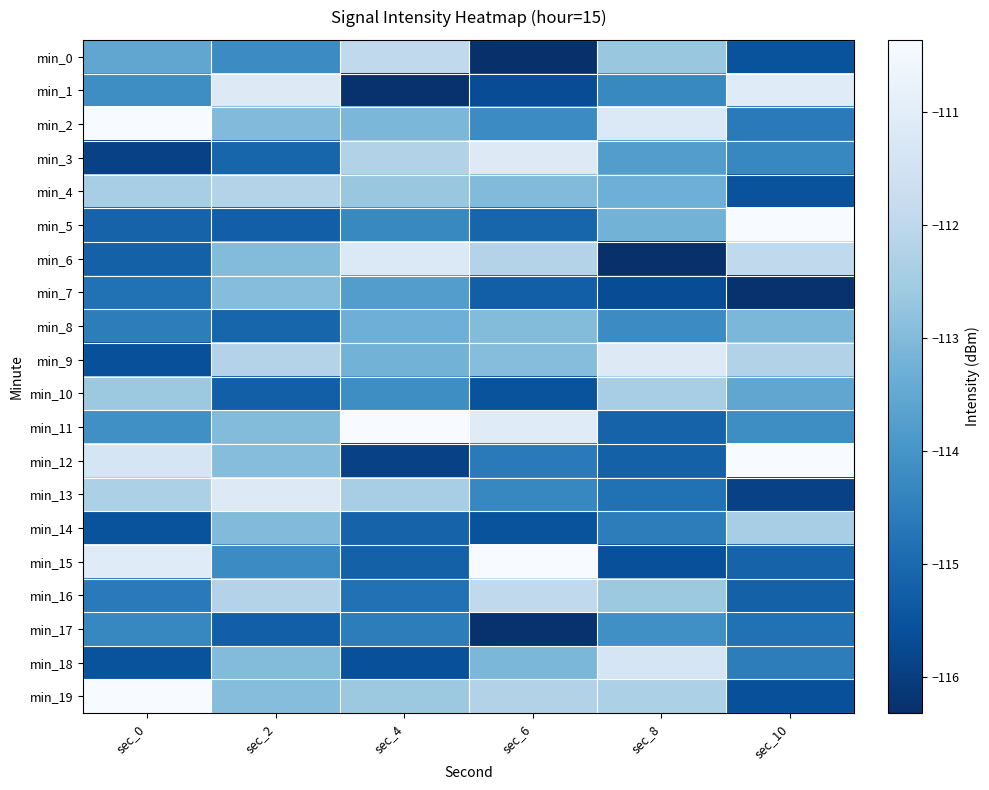

What is the minimum value shown in the chart?

-116.3